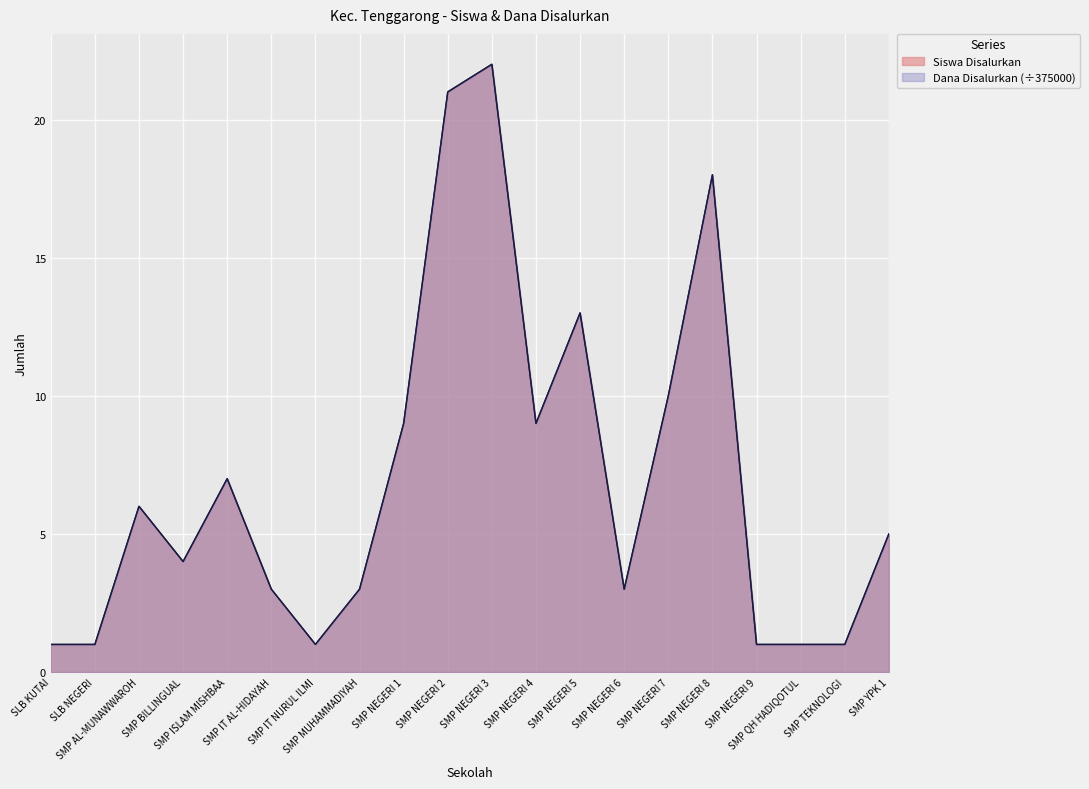

In Dana Disalurkan, how many points are higher than both neighbors (excluding endpoints)?

5